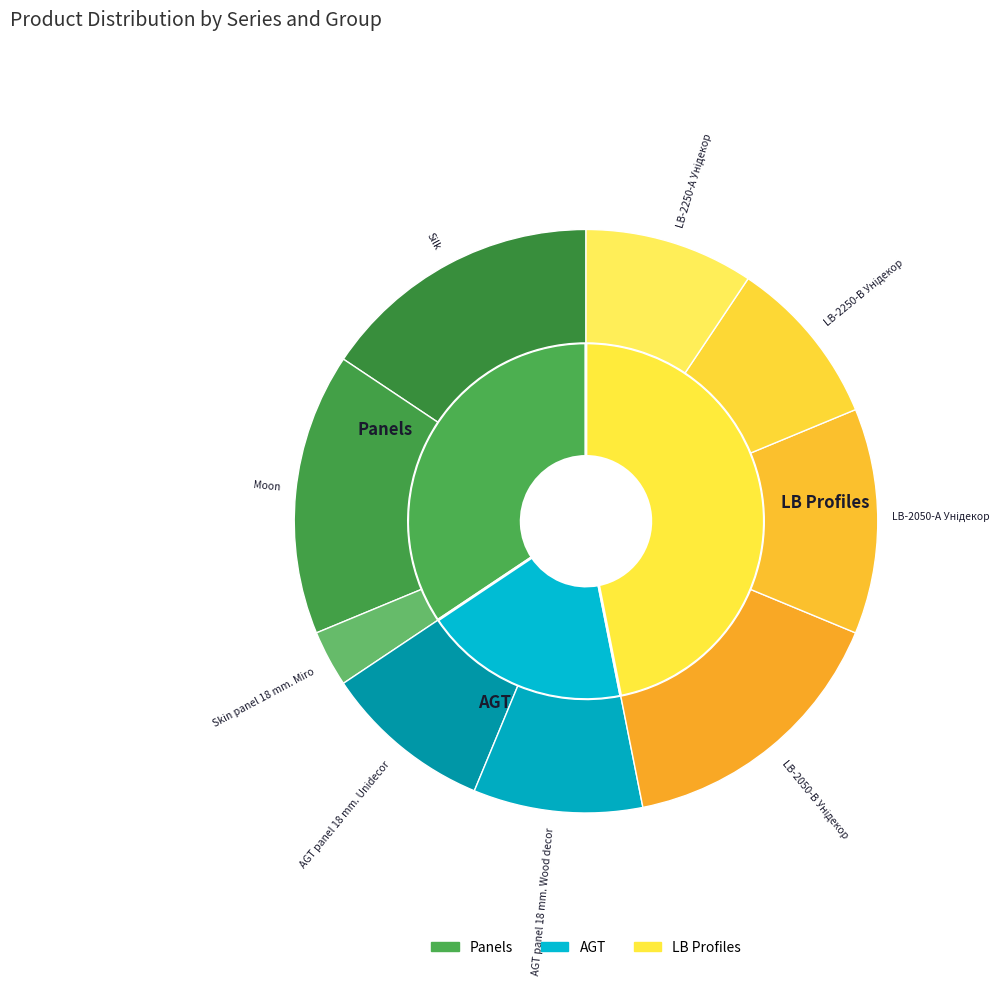

What percentage is NOT represented by LB-2250-В Унідекор?

90.6%